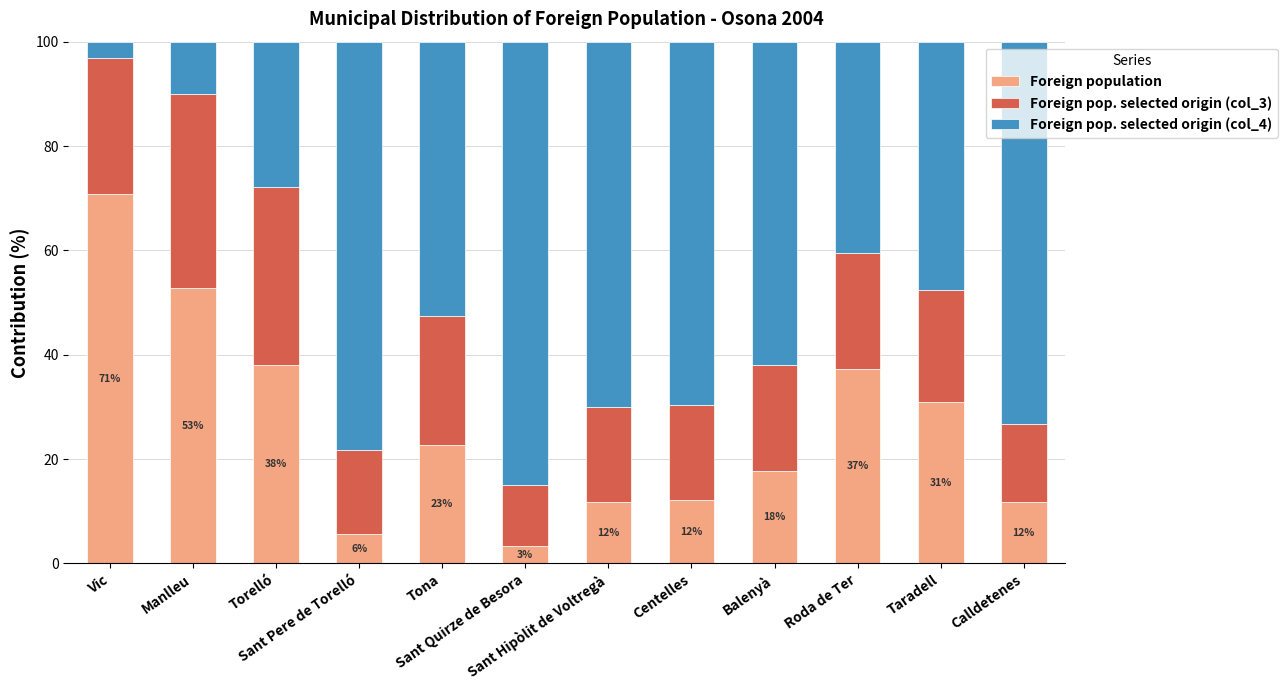

What is the lowest value of the Foreign population series?

3.4